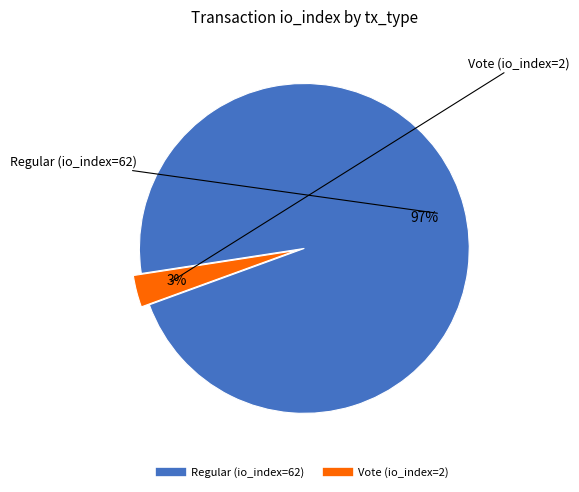

To the nearest percent, what is the difference between the largest and smallest slice percentages?

94%